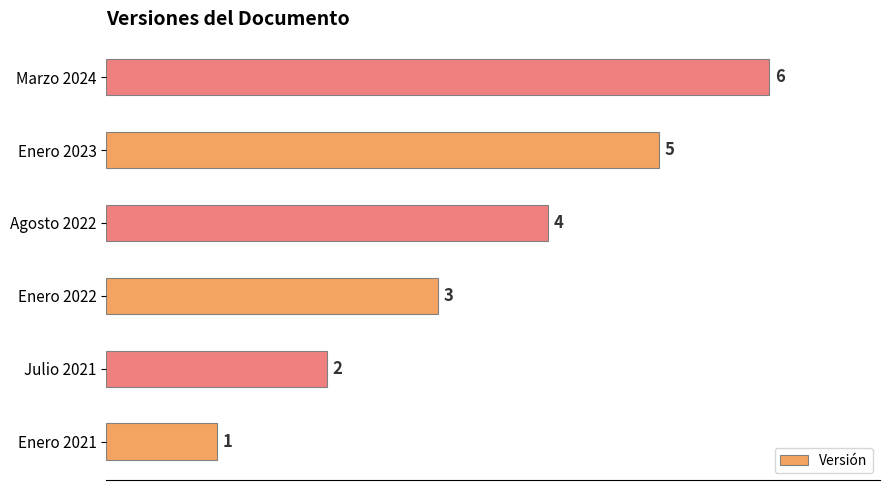

What is the maximum value shown in the chart?

6